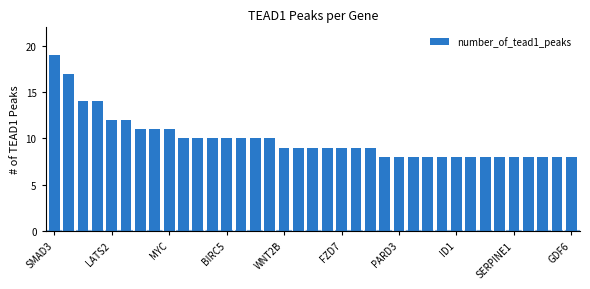

What is the minimum value shown in the chart?

8